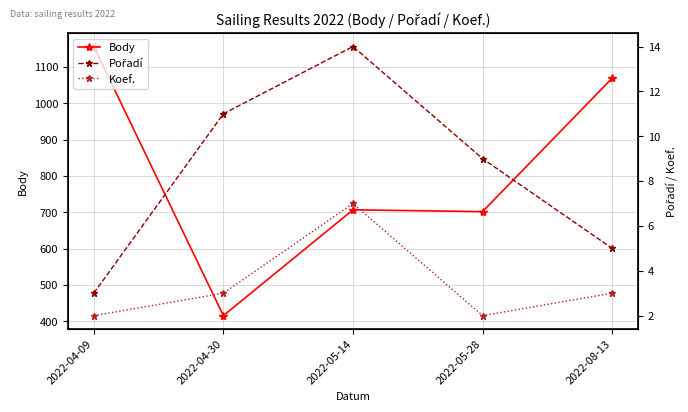

True or false: Pořadí and Body intersect in this chart.

False